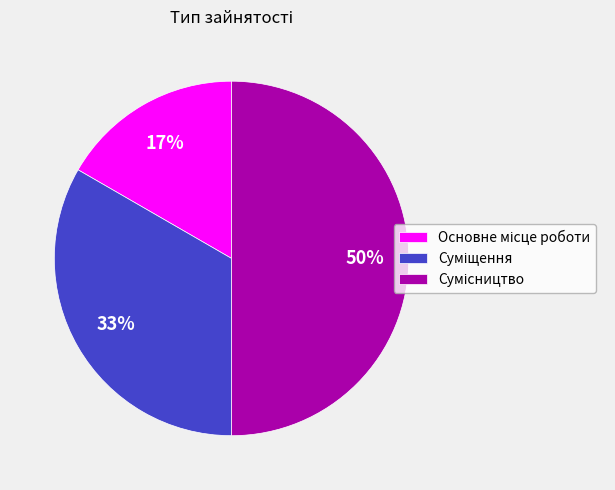

To the nearest percent, what is the difference between the largest and smallest slice percentages?

33%